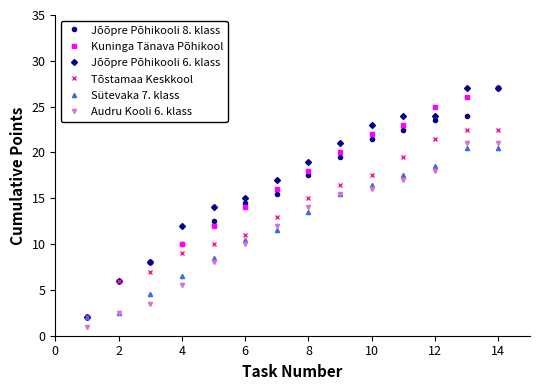

How many data points does each series have?

14